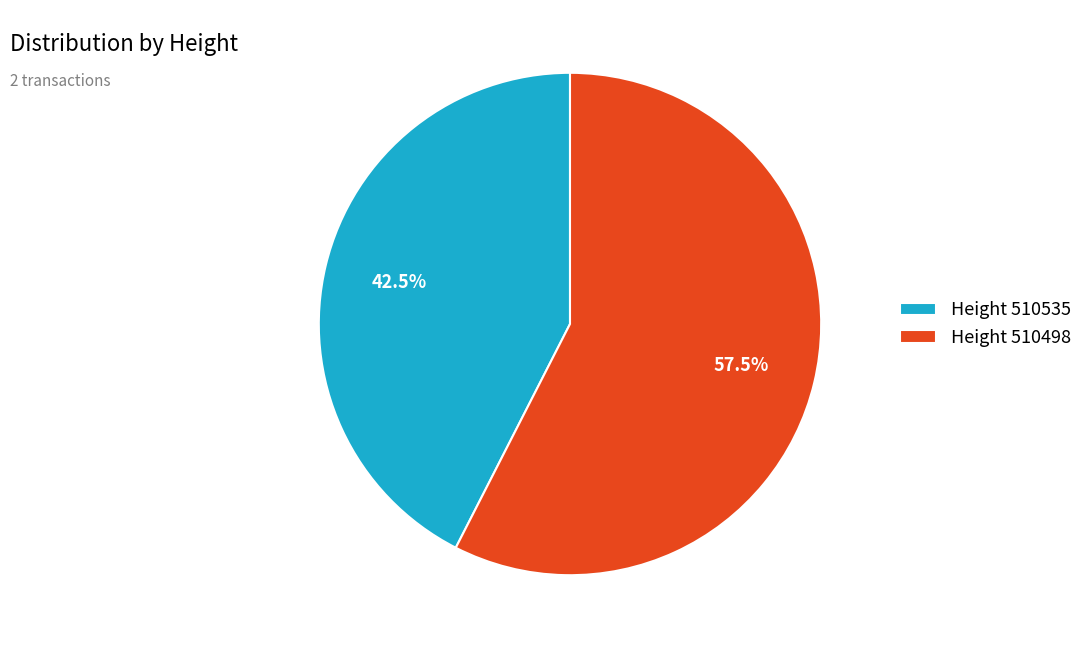

What percentage is NOT represented by Height 510498?

42.5%